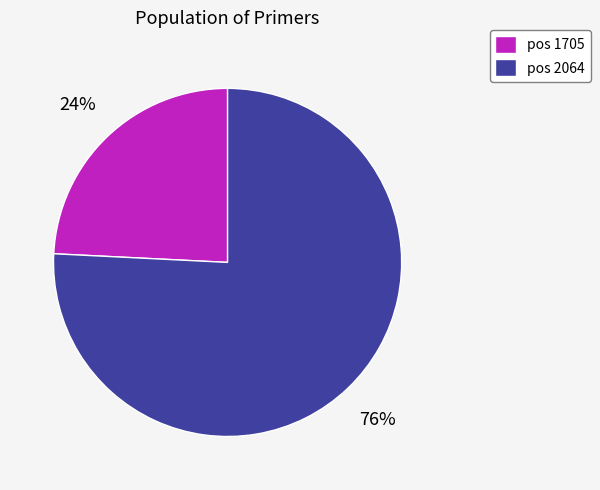

To the nearest percent, what is the average slice percentage?

50%